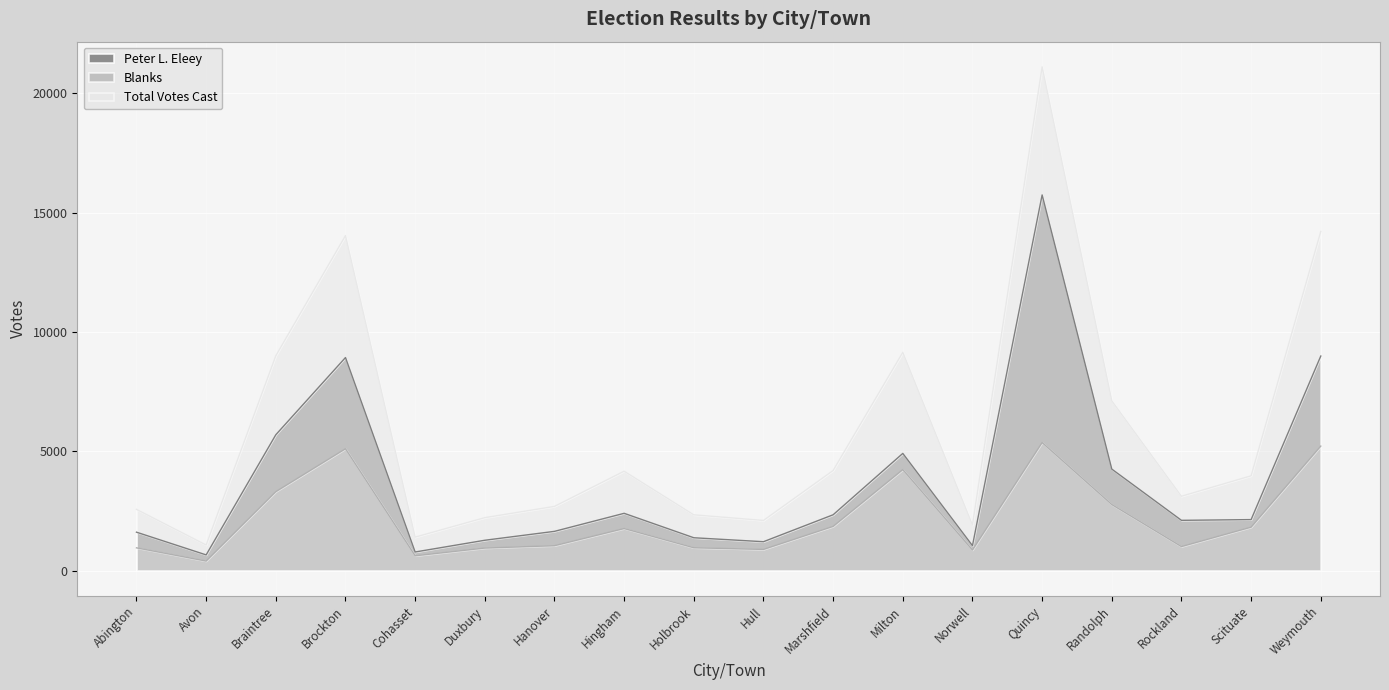

What are all the series names shown in the legend?

Peter L. Eleey, Blanks, Total Votes Cast